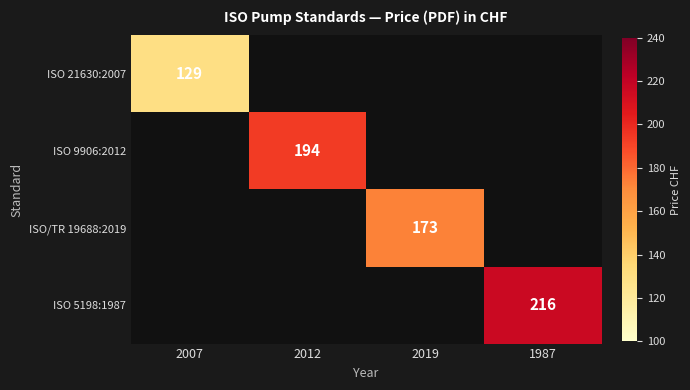

Is it true that ISO/TR 19688:2019 equals 173 at 2019?

True